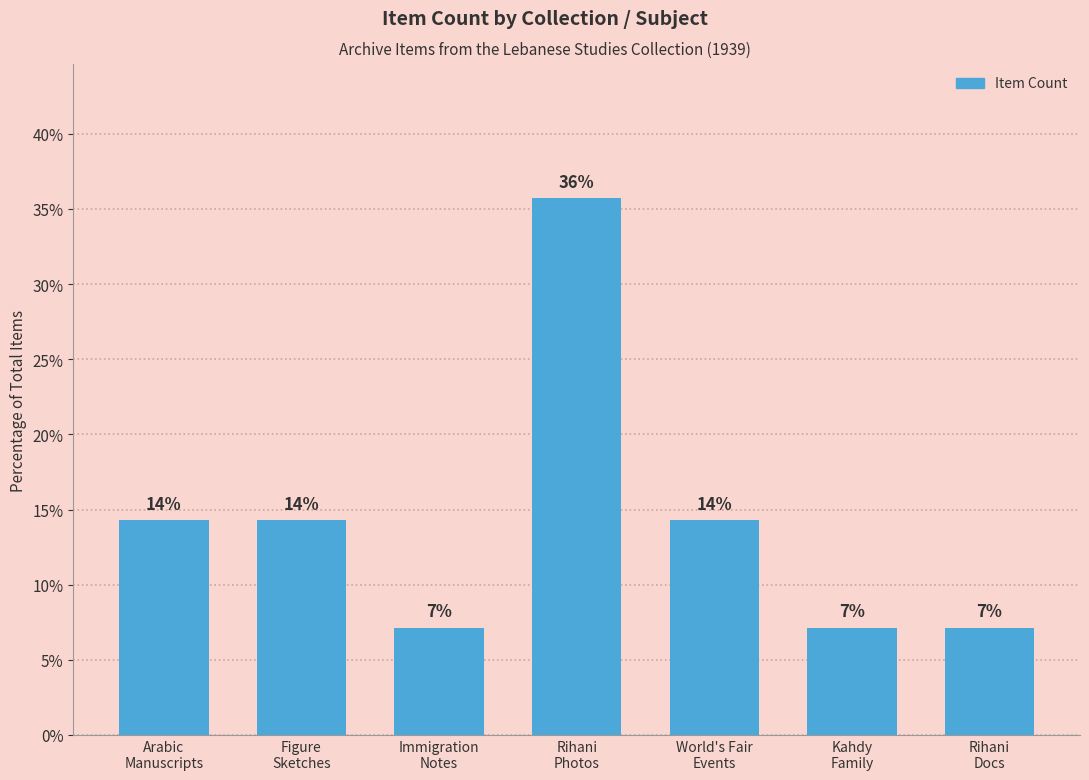

What is the difference between the maximum and minimum values?

28.6